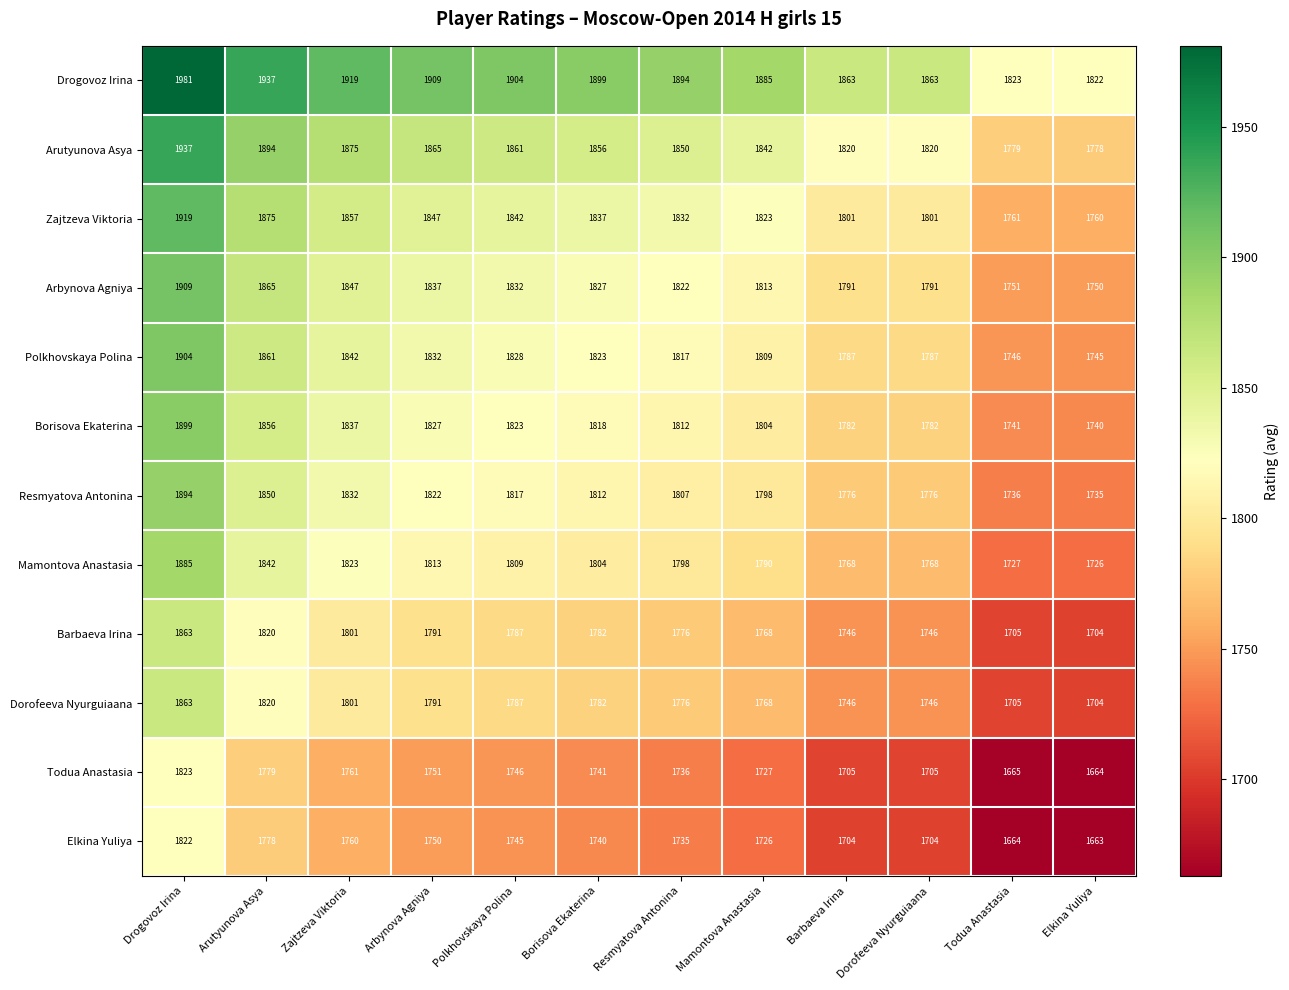

What is the difference between the maximum and minimum values in the Resmyatova Antonina series?

159